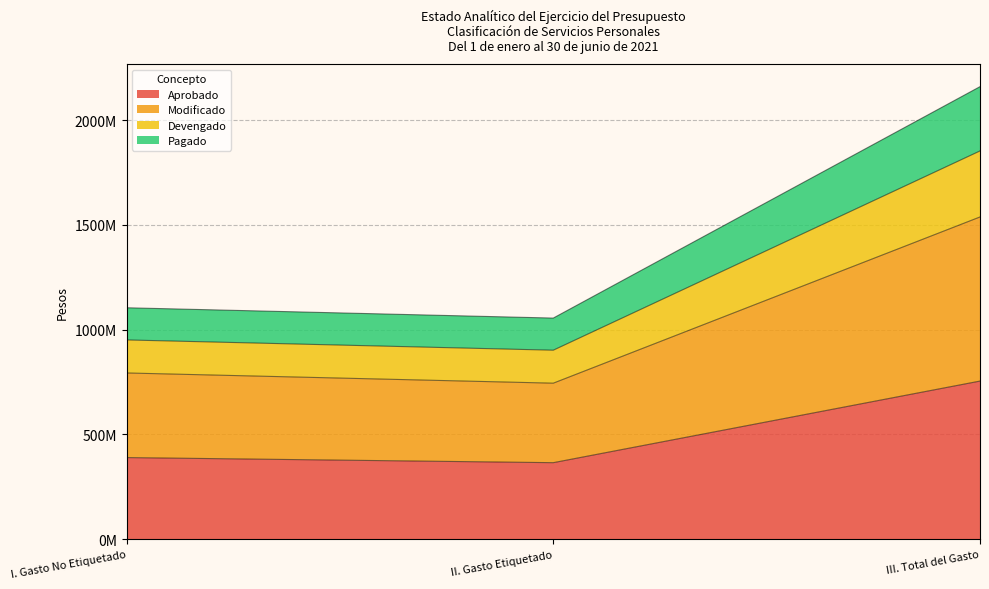

What value does the Aprobado series have at II. Gasto Etiquetado?

365049792.0